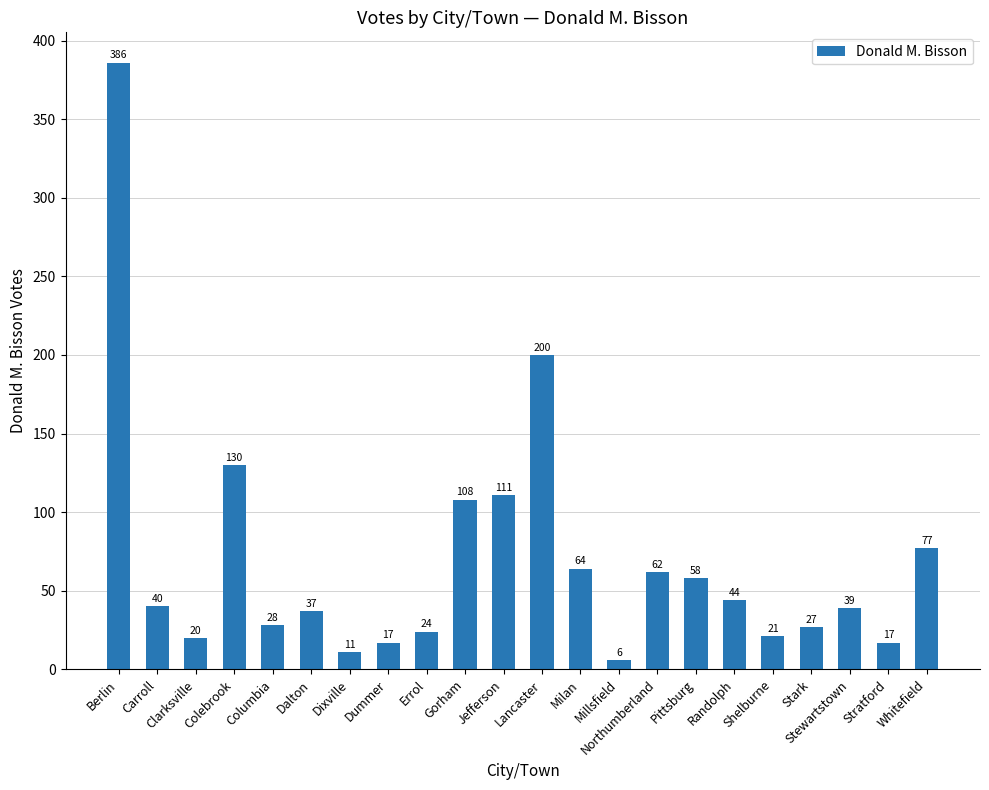

What is the ratio of the value at Jefferson to the value at Stark?

4.1